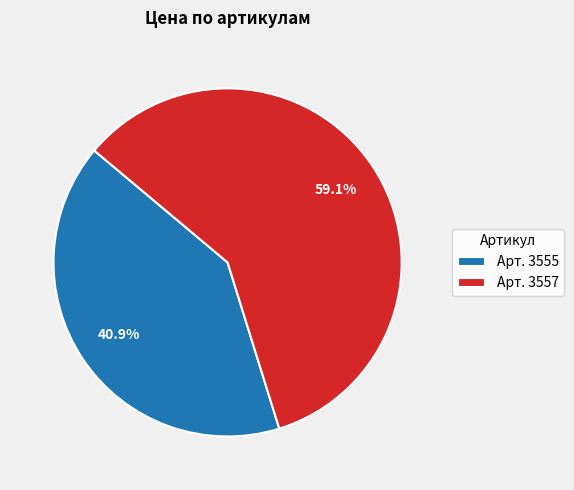

Between Арт. 3555 and Арт. 3557, which is larger?

Арт. 3557